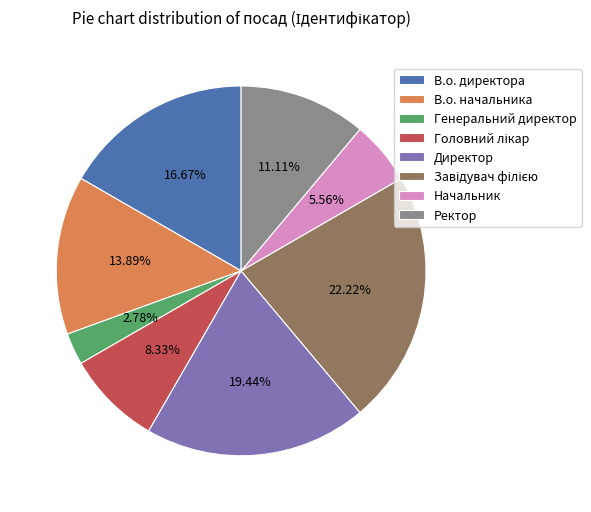

Is the sum of В.о. директора and Генеральний директор greater than half?

No